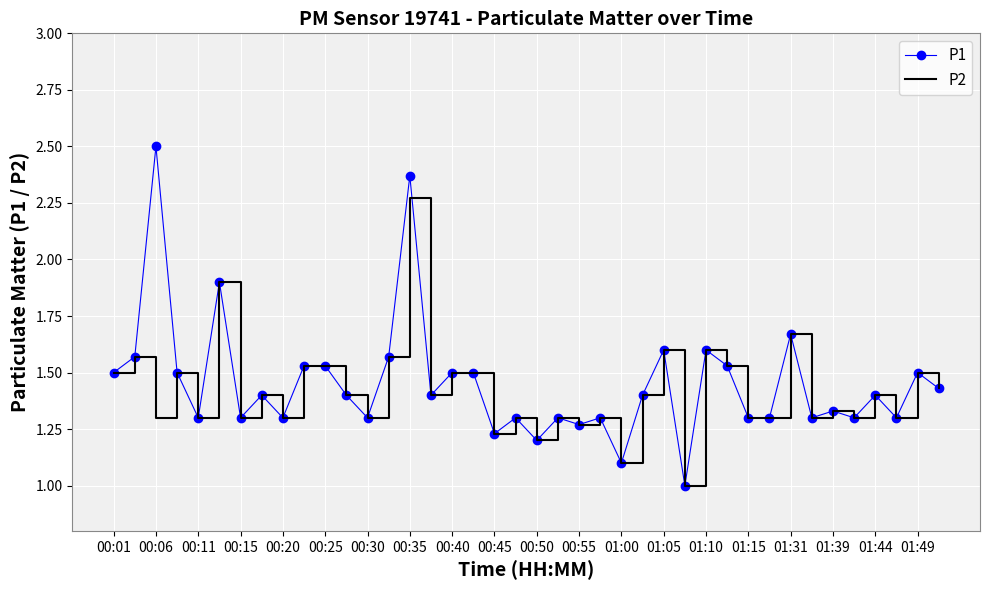

Rank the series by their maximum value, from highest to lowest.

P1, P2